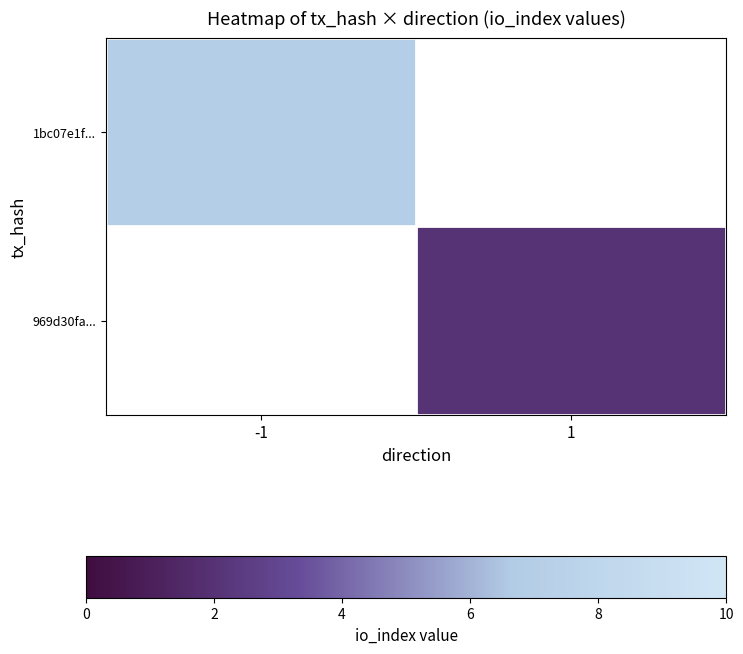

At how many categories does at least one series exceed 4?

1